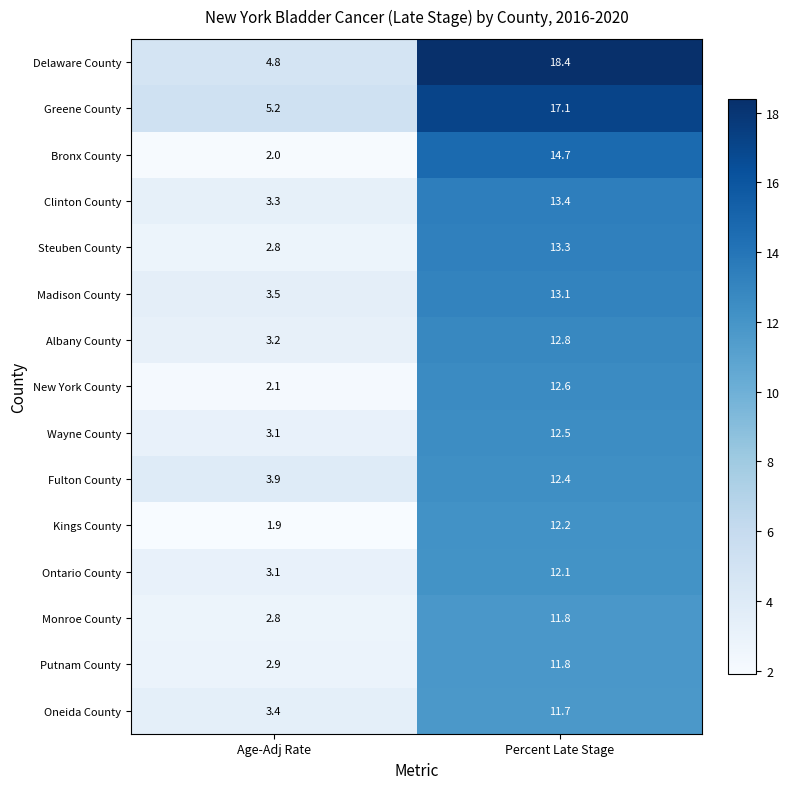

How many distinct data groups are displayed?

15